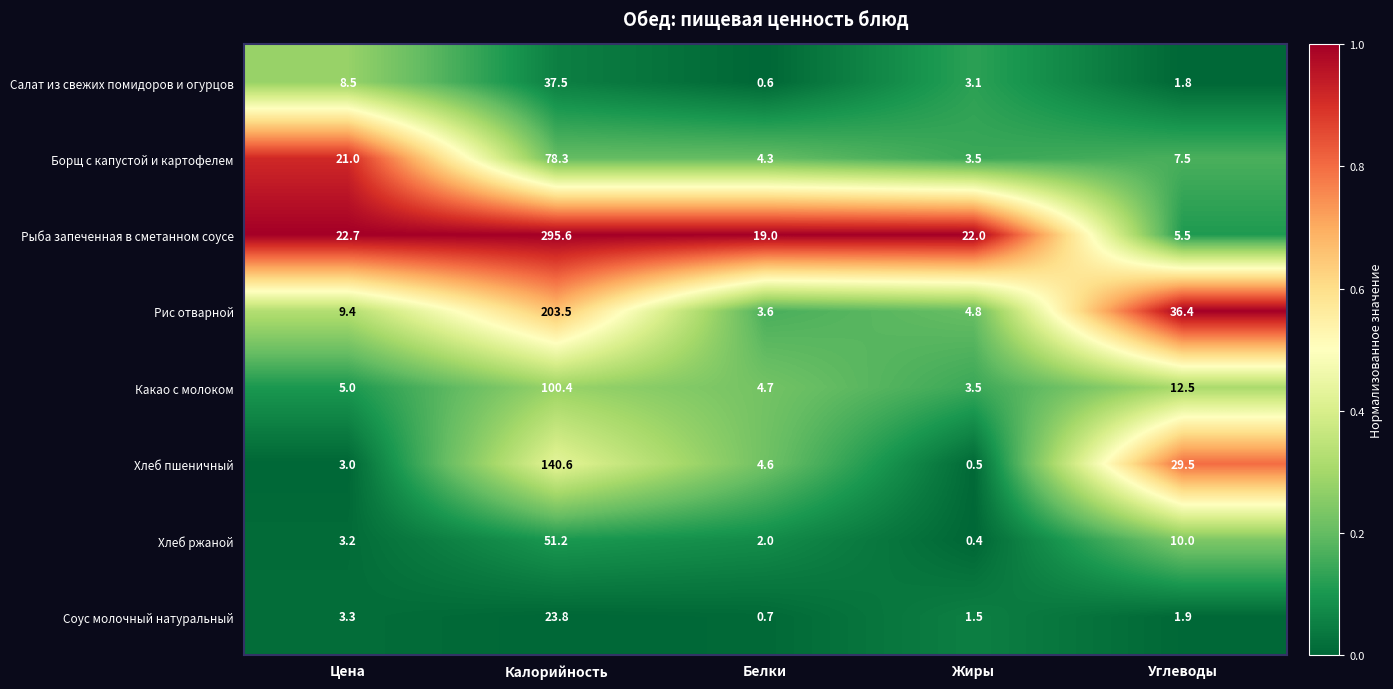

Rank the categories by Борщ с капустой и картофелем value from lowest to highest.

Жиры, Белки, Углеводы, Цена, Калорийность